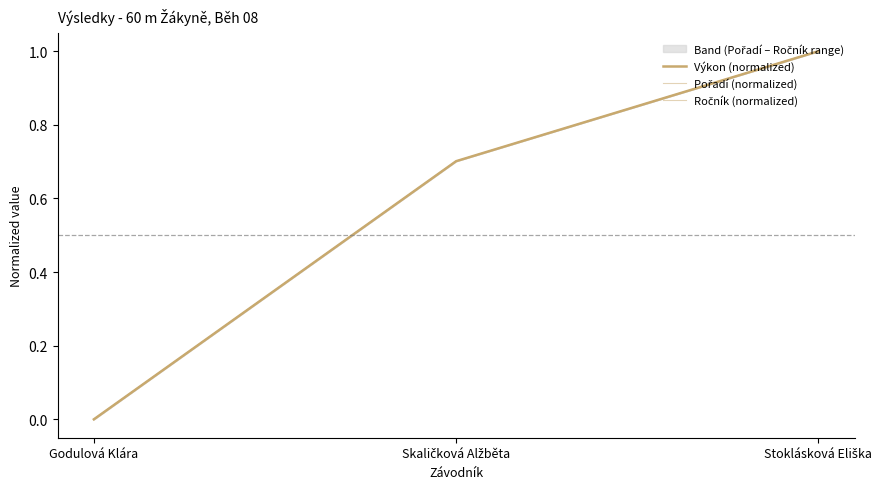

Which has a higher value, Stoklásková Eliška or Godulová Klára?

Stoklásková Eliška